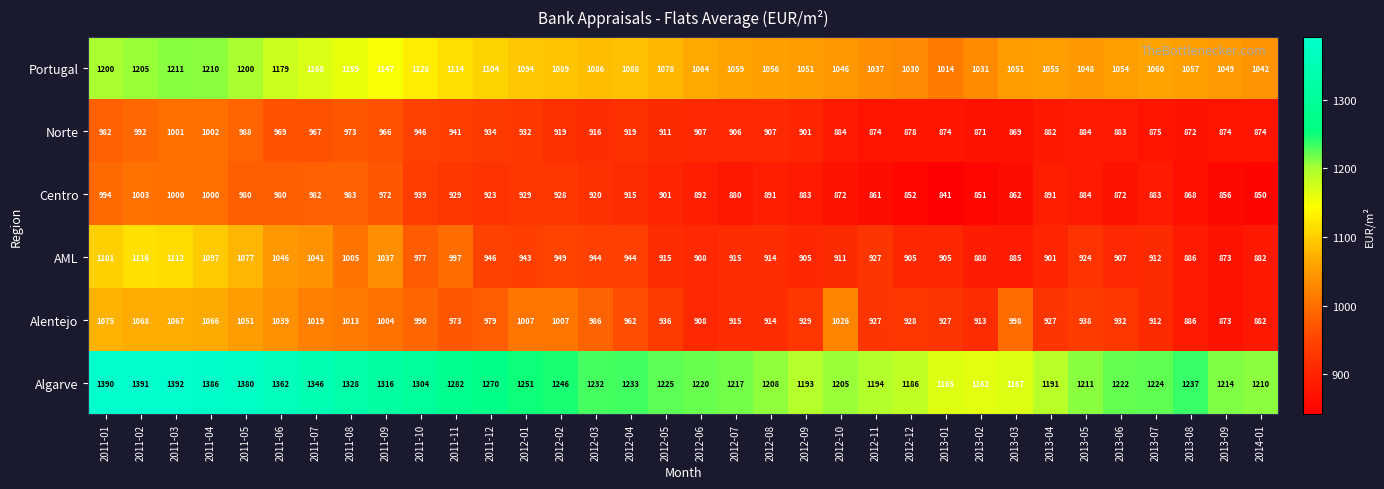

At which category is the sum across all series the highest?

2011-03